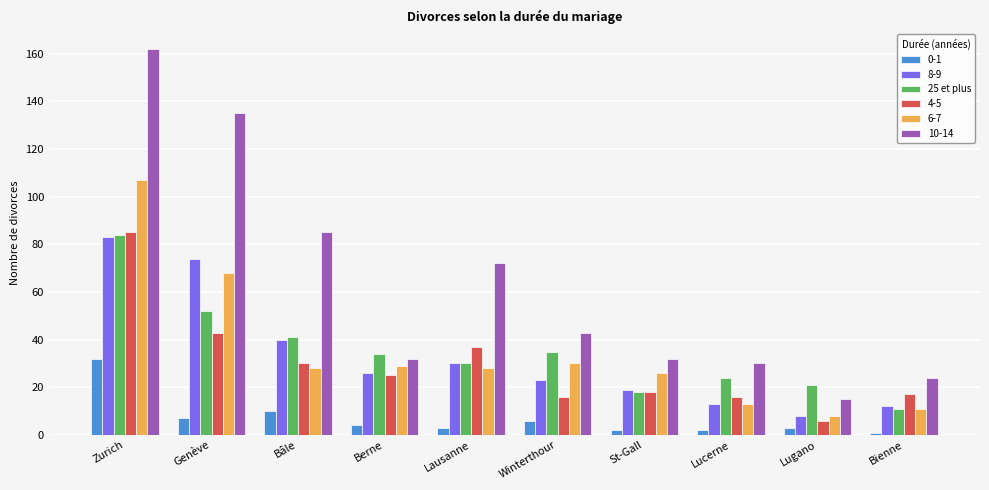

What is the difference between the highest and lowest values at Winterthour?

37